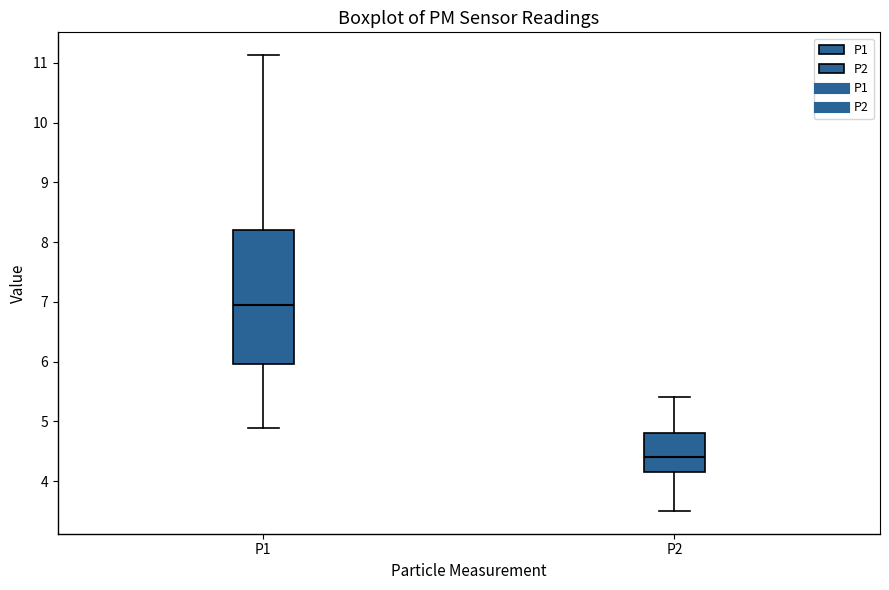

Where does the upper whisker of the box for P1 end on the y-axis? The values are not printed on the chart, so give them approximately, as read against the axis.

11.1